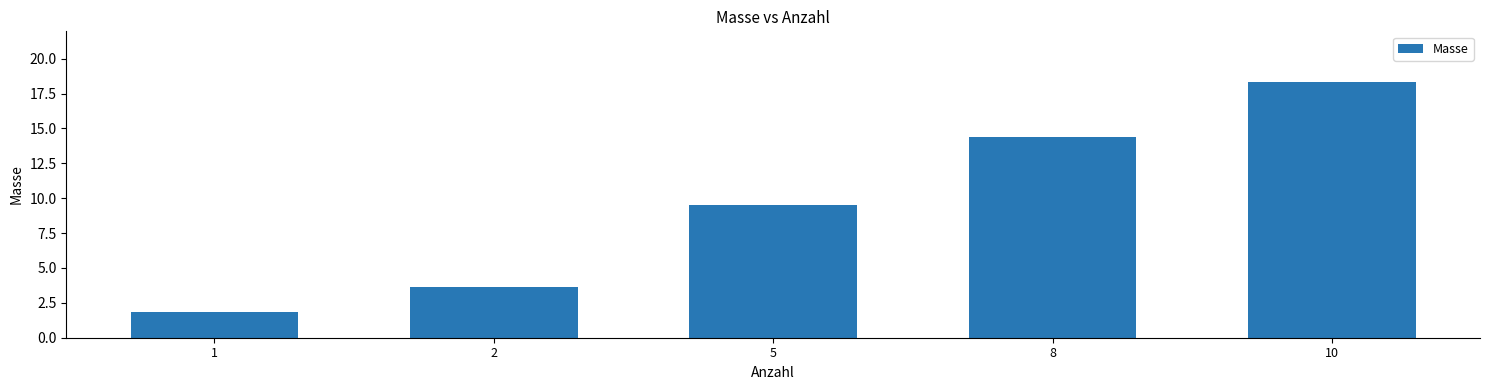

What is the difference between the maximum and second lowest values?

14.7